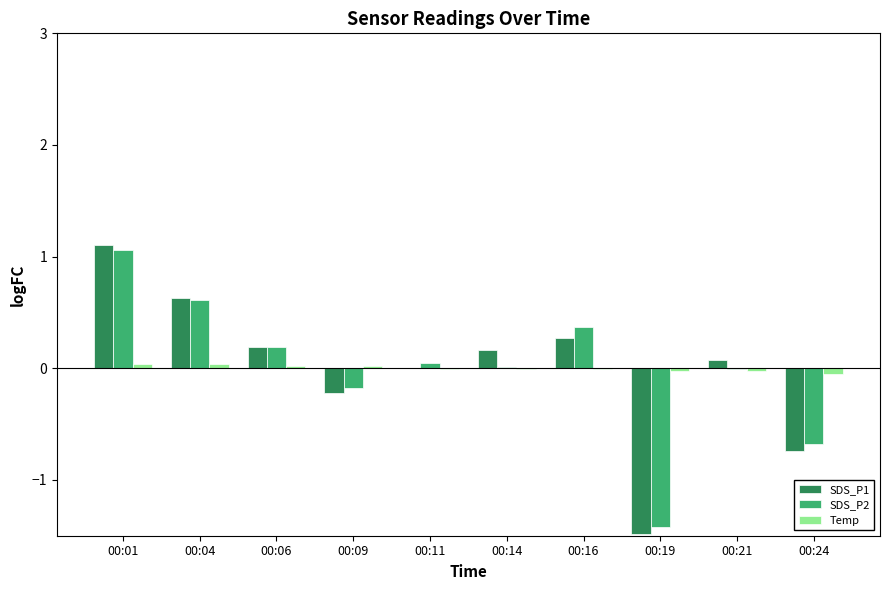

Is the value of Temp at 00:24 greater than the value of SDS_P2 at 00:16?

No